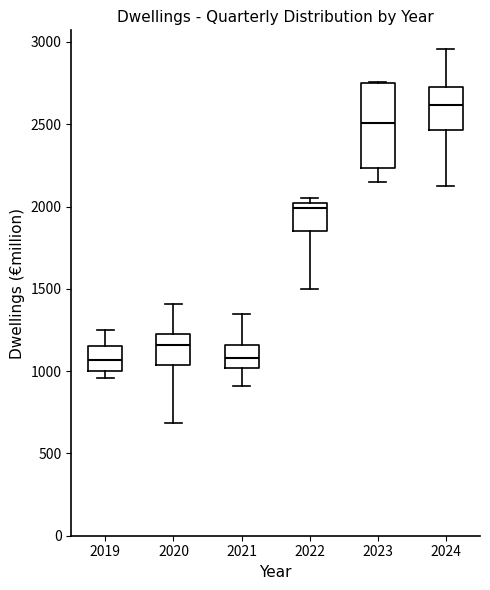

Reading left to right, read every box against the y-axis: the position of its median line, the range the box covers, and the ends of its whiskers. The values are not printed on the chart, so give them approximately, as read against the axis.

2019: median 1050, box 1000 to 1150, whiskers 950 to 1250
2020: median 1150, box 1050 to 1250, whiskers 700 to 1400
2021: median 1100, box 1000 to 1150, whiskers 900 to 1350
2022: median 2000 (just below the box's upper edge), box 1850 to 2000, whiskers 1500 to 2050
2023: median 2500, box 2250 to 2750, whiskers 2150 to 2750
2024: median 2600, box 2450 to 2750, whiskers 2100 to 2950